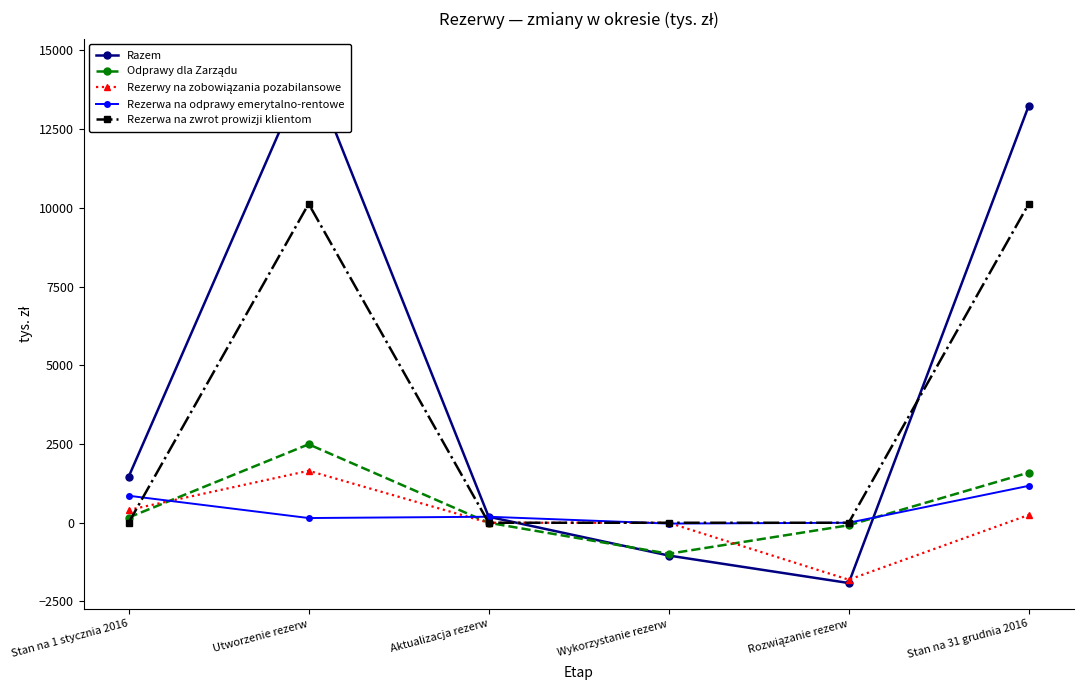

What is the label of the 2nd point from the right?

Rozwiązanie rezerw